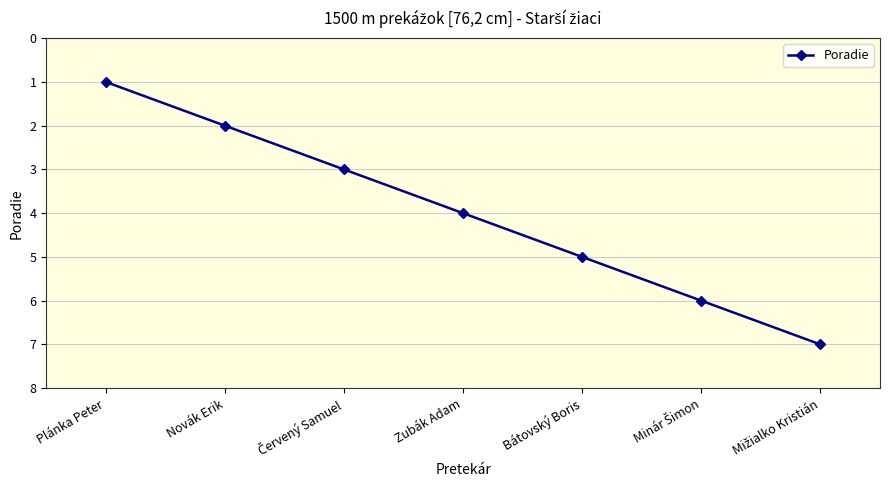

The value at Zubák Adam is 4. True or false?

True